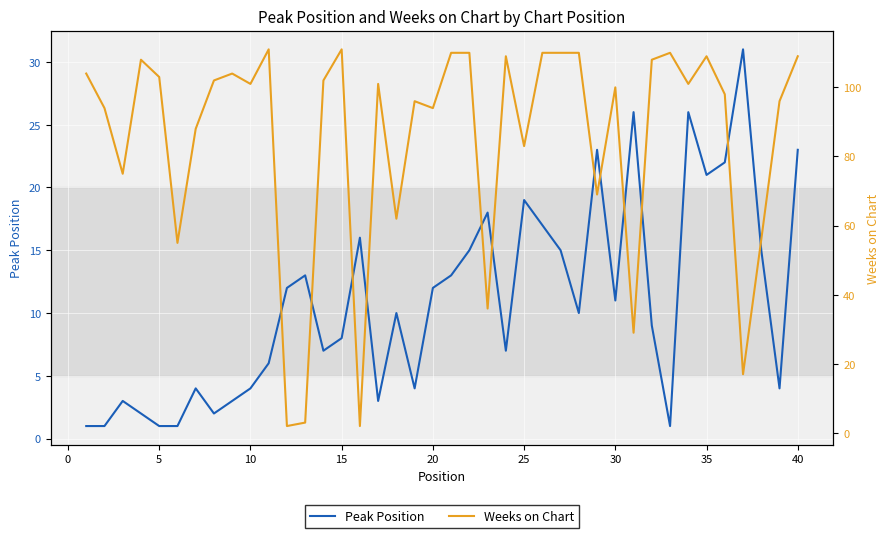

At how many categories does at least one series exceed 34?

35